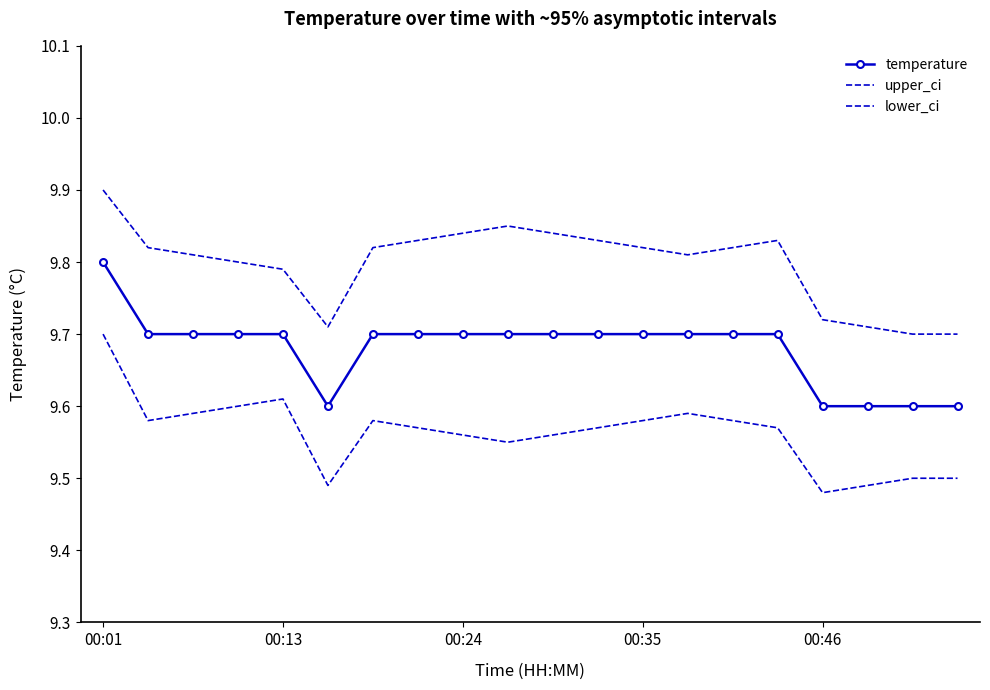

True or false: temperature and upper_ci cross at least once.

False